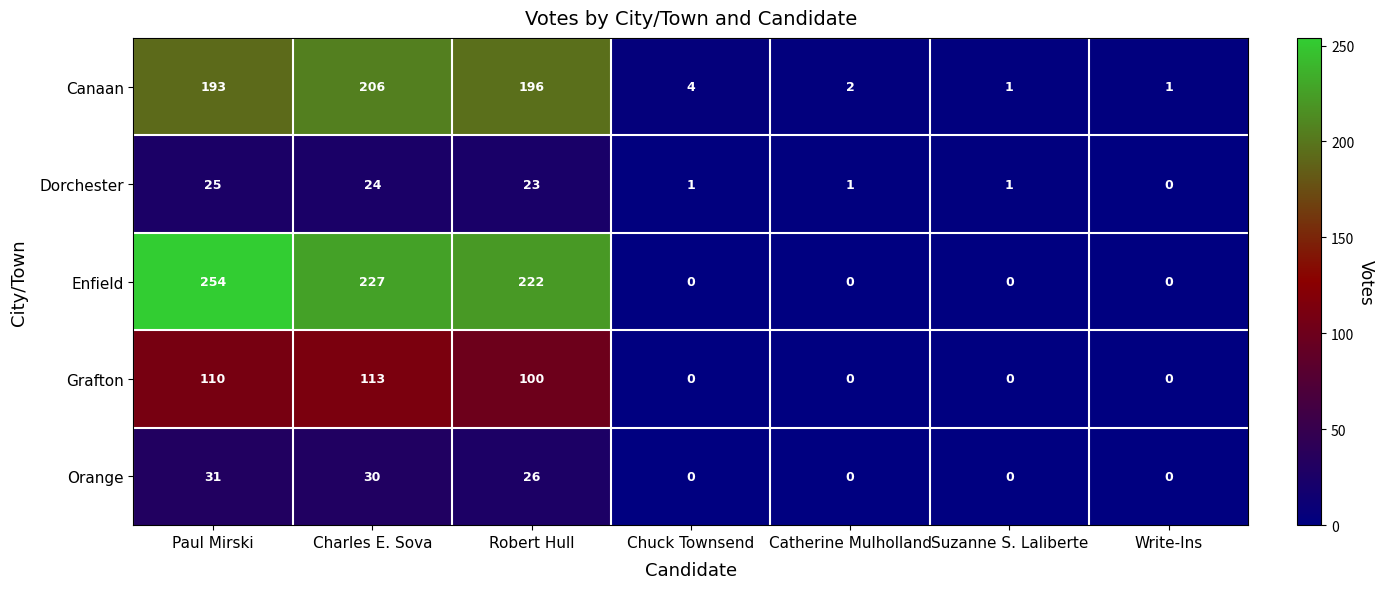

At how many categories does at least one series exceed 239?

1